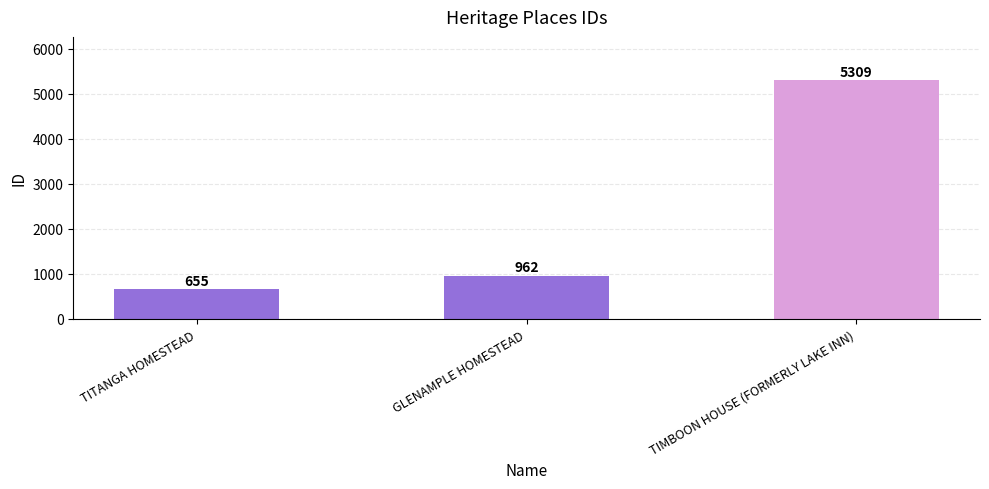

Does the chart contain any negative values?

No